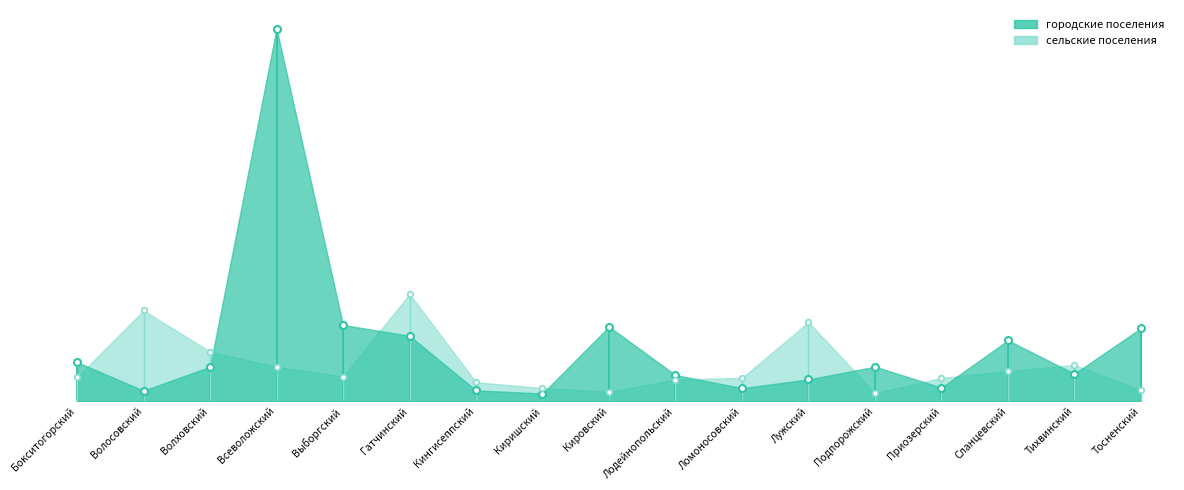

Which category has the lowest value across all series?

Киришский